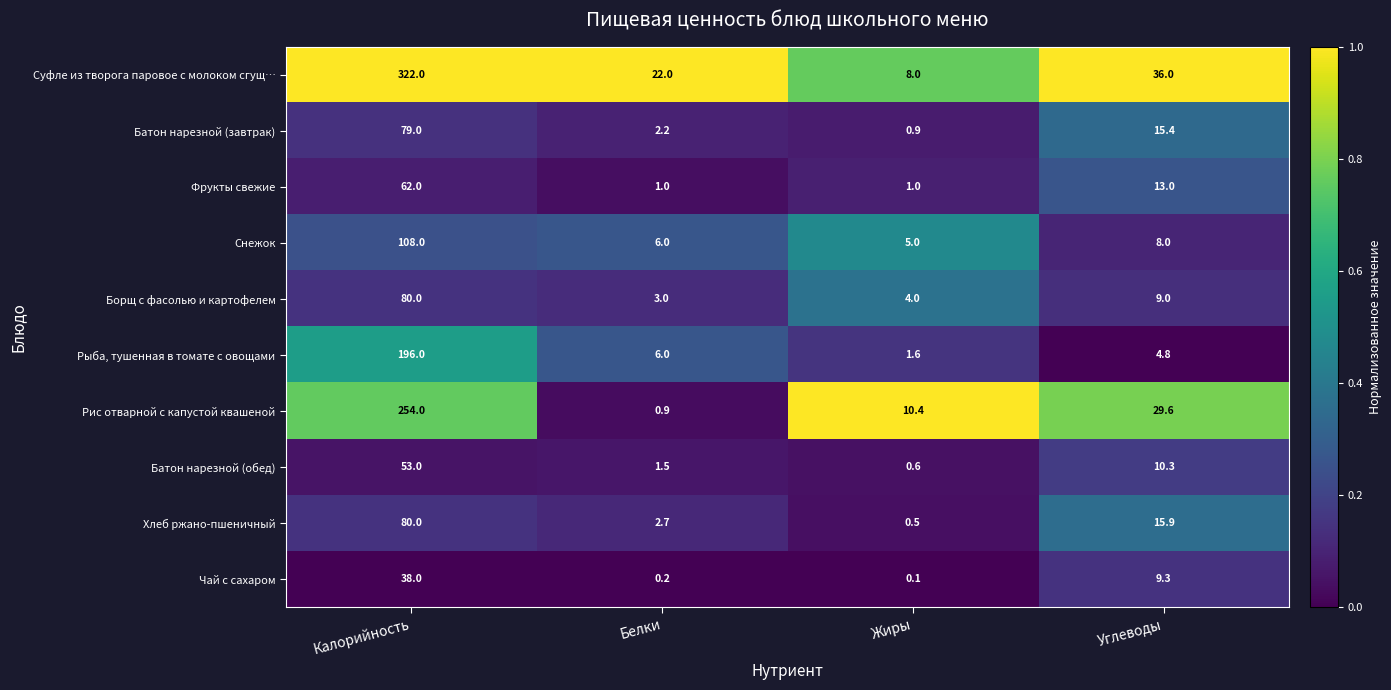

The value of Батон нарезной (завтрак) at Углеводы is 15.4. True or false?

True